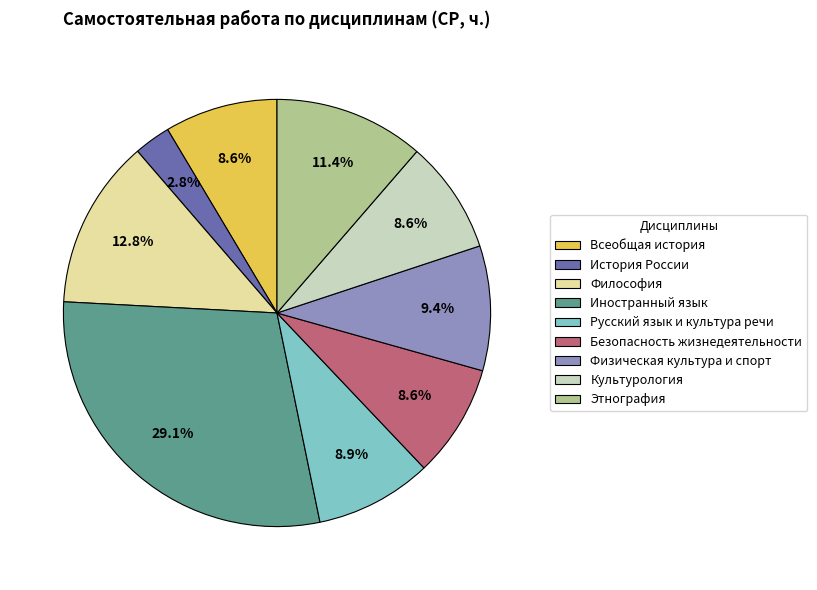

Which category has the biggest portion of the pie?

Иностранный язык